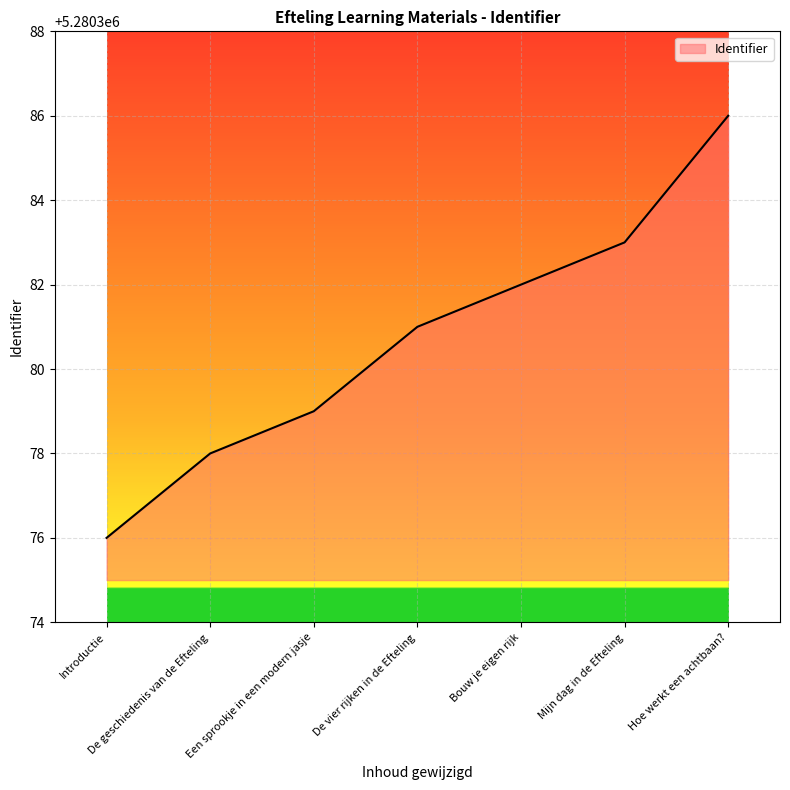

What is the smallest value displayed?

5280376